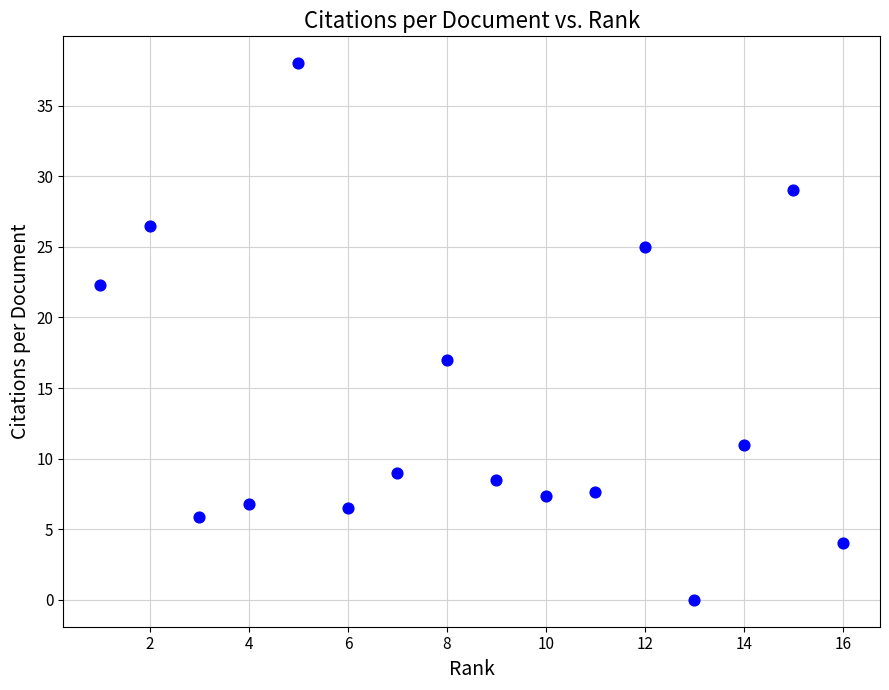

What Y value in the scatter plot is closest to 19?

17.0